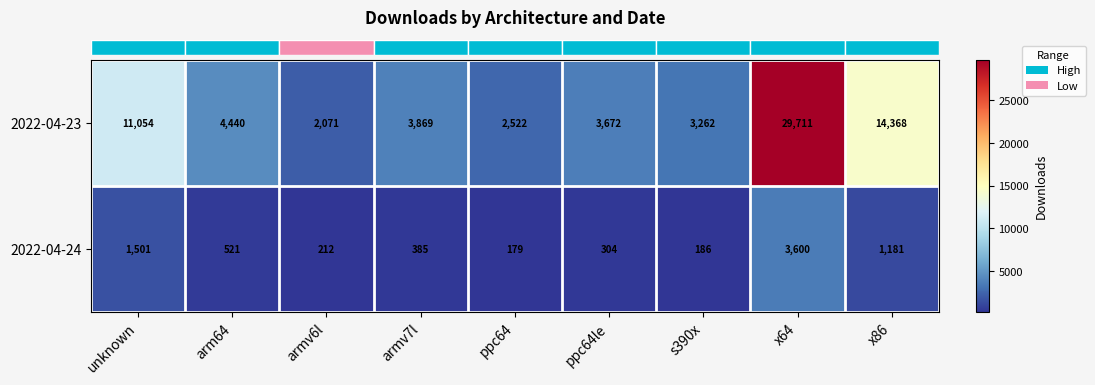

At which category is the sum across all series the highest?

x64